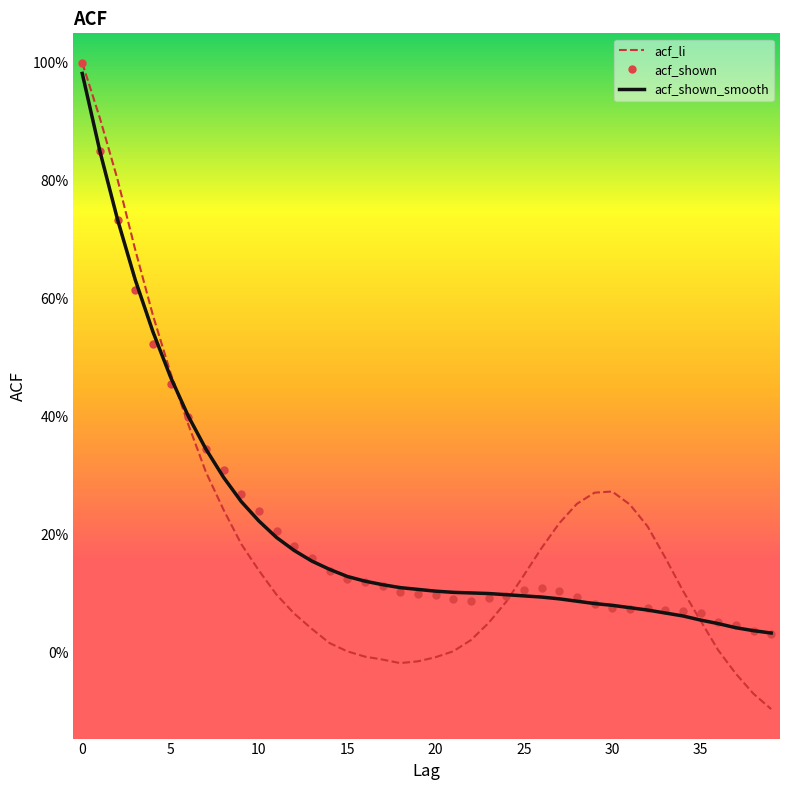

What is the sum of all acf_shown values?

8.5